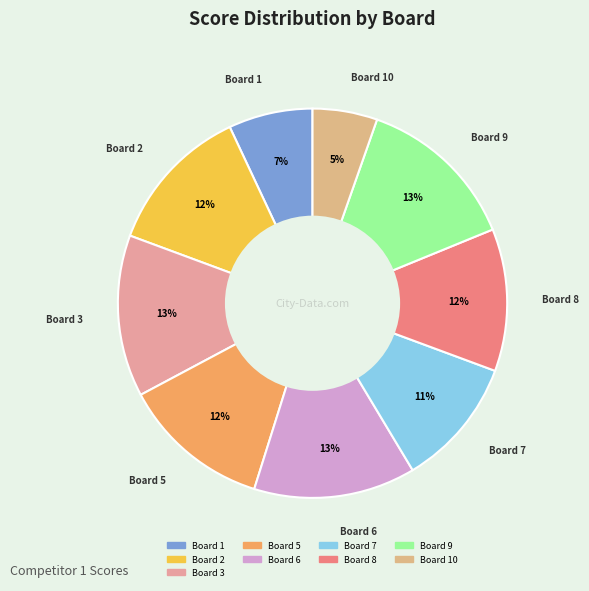

How many segments does this pie chart have?

9